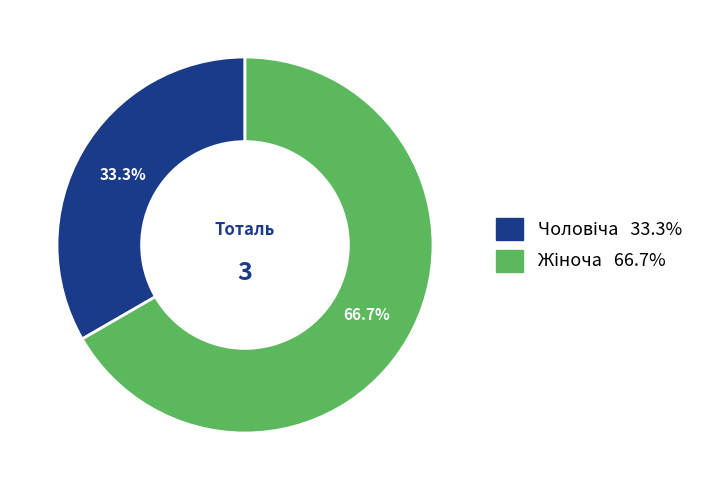

Does any single category account for the majority?

Yes